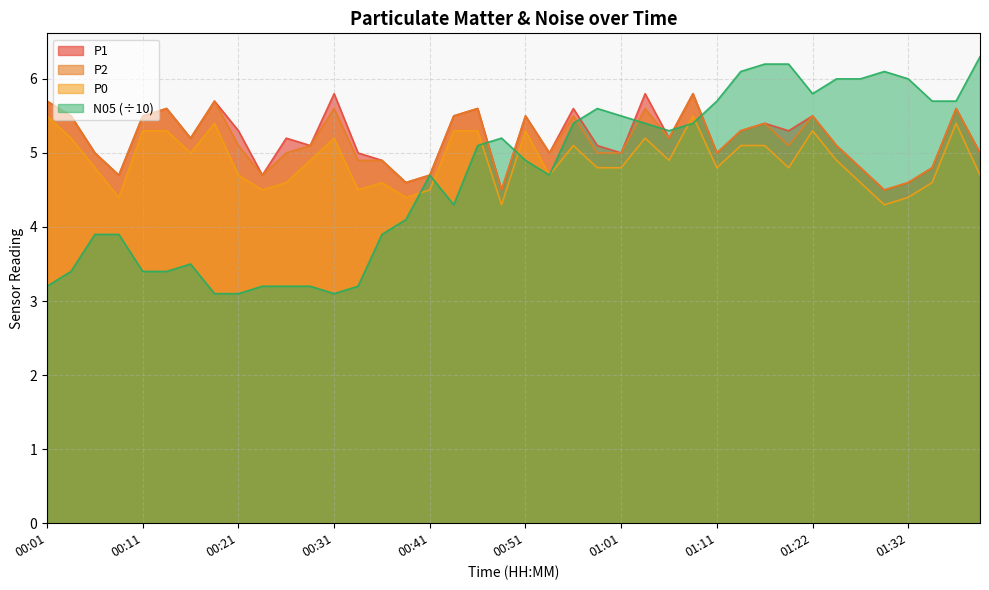

What is the minimum value for N05?

3.1